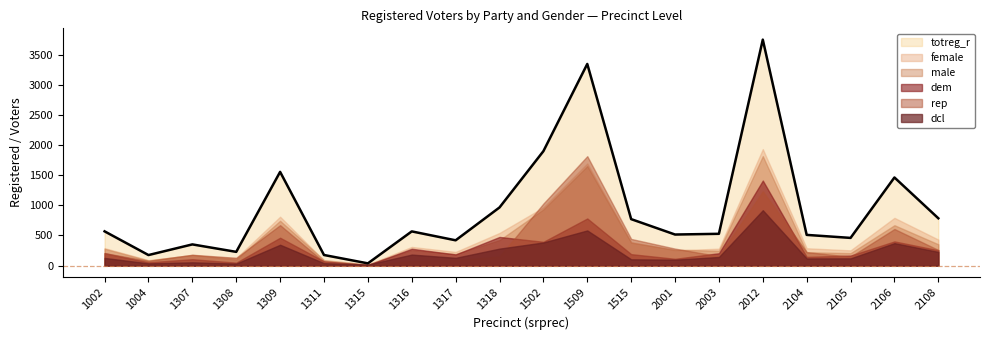

Between 1002 and 1004, which series saw the biggest shift?

totreg_r